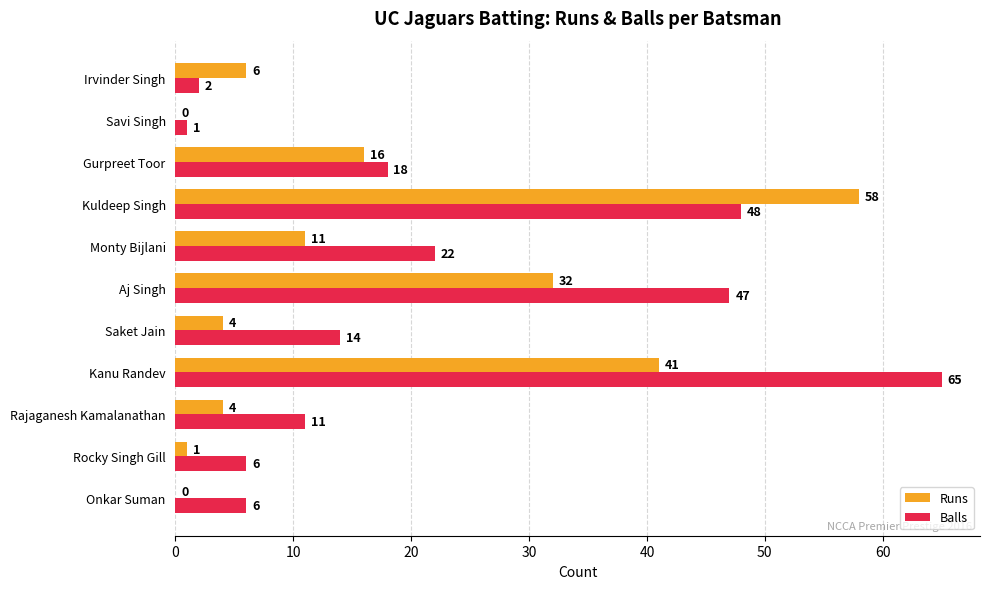

The value of Balls at Saket Jain is 4. True or false?

False